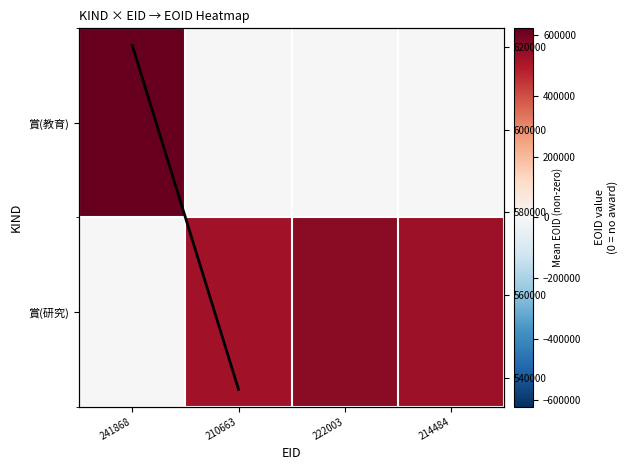

Reading right to left, list all the values displayed in this chart.

賞(教育): 214484=0	222003=0	210663=0	241868=620397
賞(研究): 214484=532294	222003=557443	210663=521723	241868=0